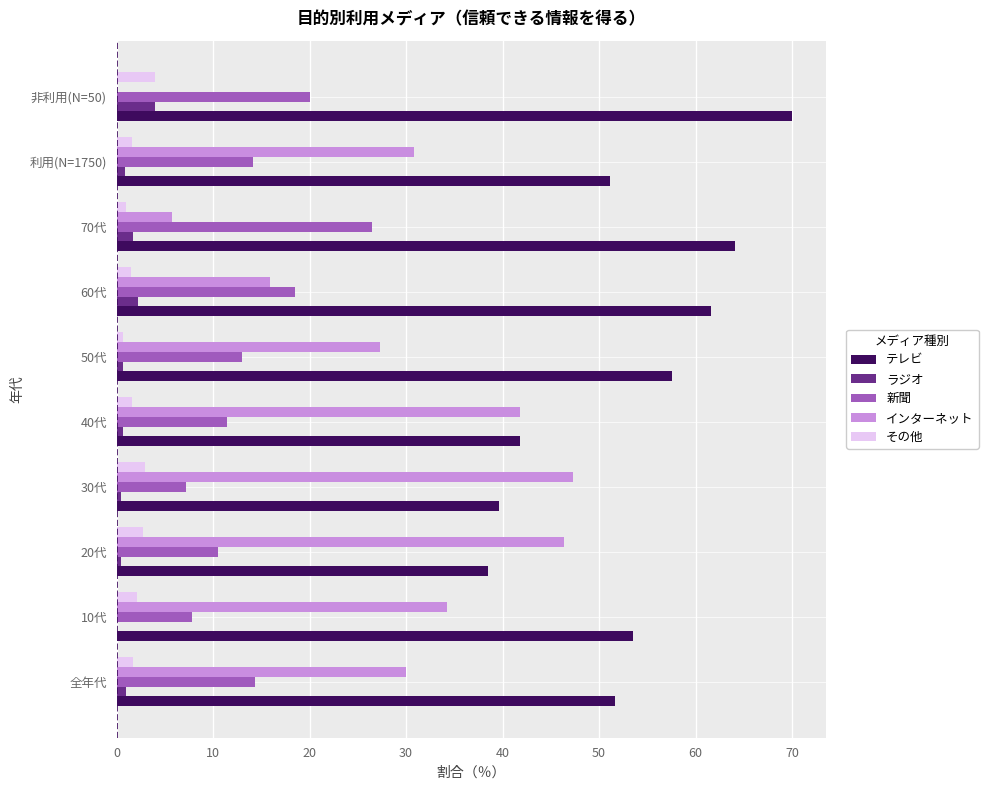

What is the average value of the 新聞 series?

14.4